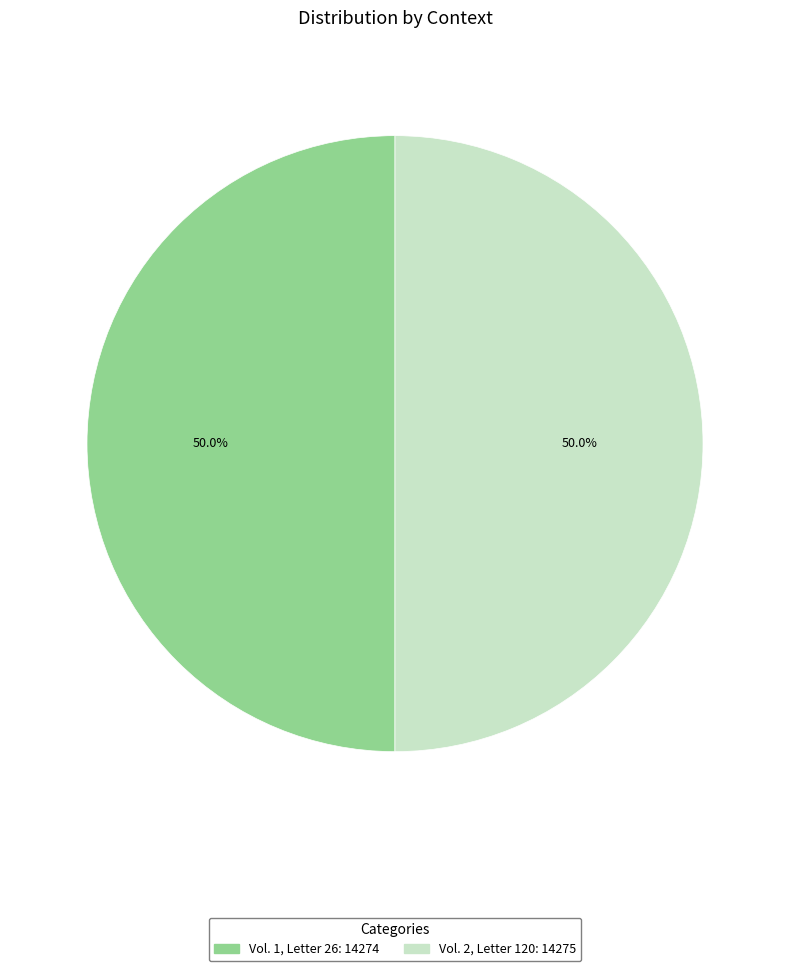

Is the sum of Vol. 2, Letter 120 and Vol. 1, Letter 26 greater than half?

Yes